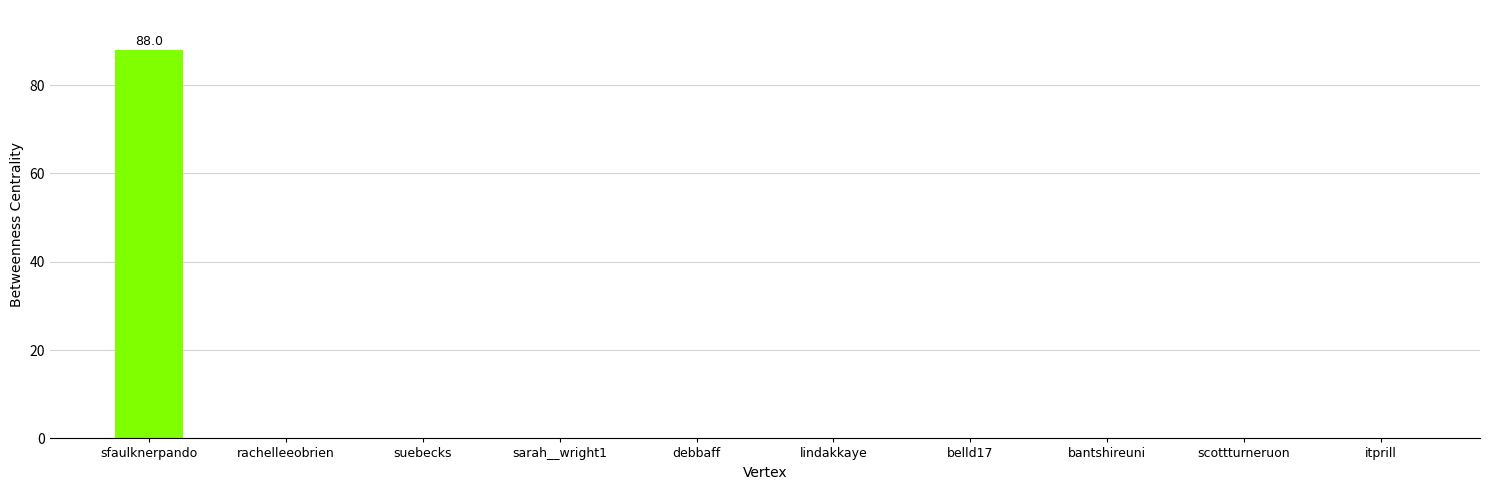

What is the change in value from sfaulknerpando to bantshireuni?

-88